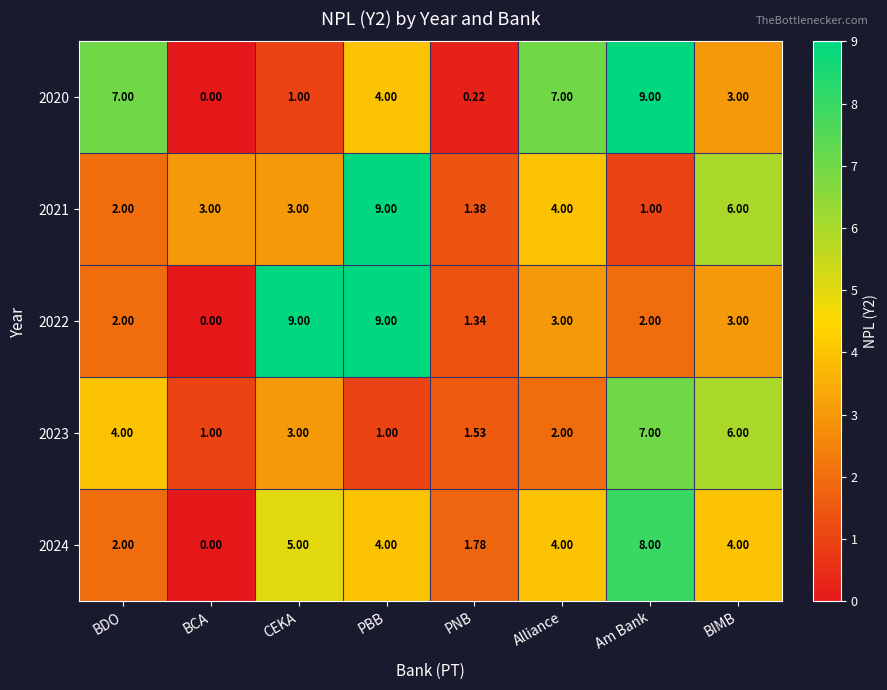

Which label corresponds to the smallest value in the chart?

BCA